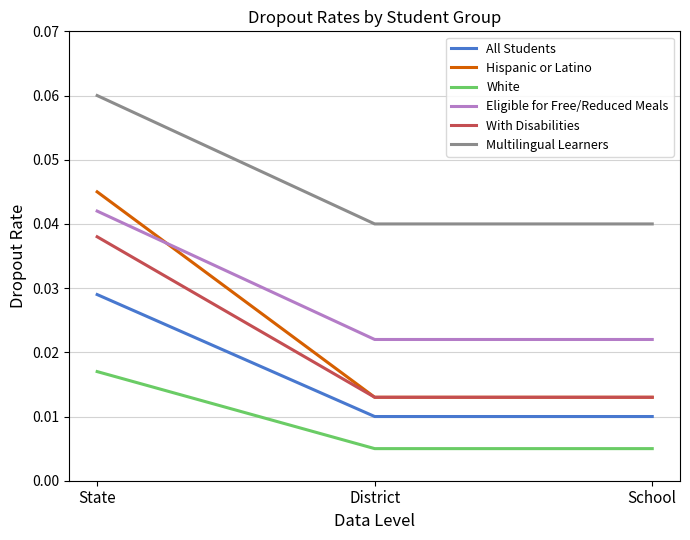

At which category is the sum across all series the highest?

State